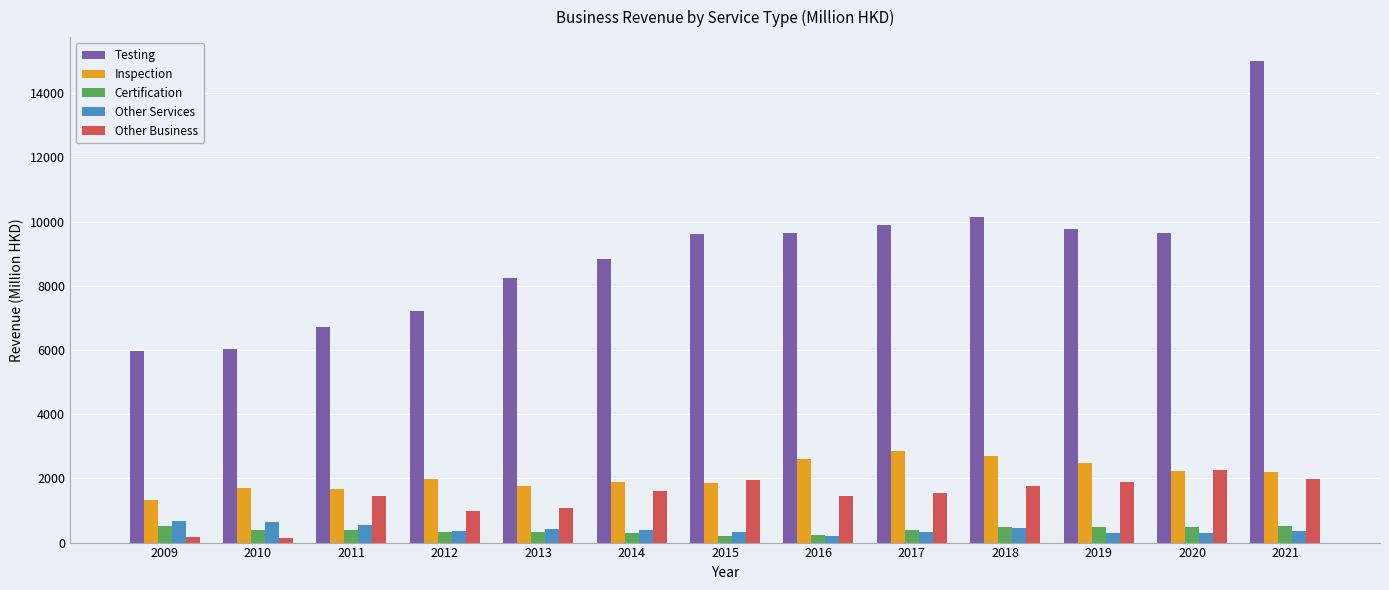

How many data points in Certification are less than 394?

6